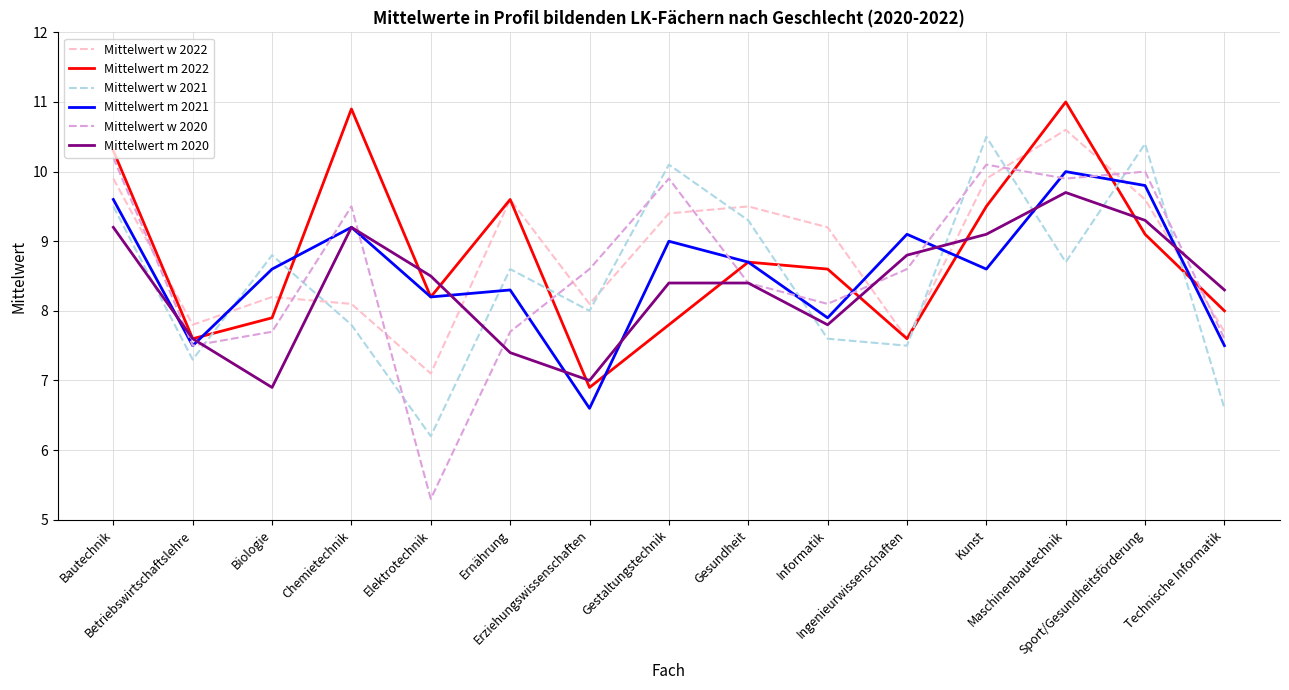

Reading right to left, what are all the values shown in this chart?

Mittelwert w 2022: 7.7	9.6	10.6	9.9	7.6	9.2	9.5	9.4	8.1	9.6	7.1	8.1	8.2	7.8	9.9
Mittelwert m 2022: 8.0	9.1	11.0	9.5	7.6	8.6	8.7	7.8	6.9	9.6	8.2	10.9	7.9	7.6	10.3
Mittelwert w 2021: 6.6	10.4	8.7	10.5	7.5	7.6	9.3	10.1	8.0	8.6	6.2	7.8	8.8	7.3	9.5
Mittelwert m 2021: 7.5	9.8	10.0	8.6	9.1	7.9	8.7	9.0	6.6	8.3	8.2	9.2	8.6	7.5	9.6
Mittelwert w 2020: 7.6	10.0	9.9	10.1	8.6	8.1	8.4	9.9	8.6	7.7	5.3	9.5	7.7	7.5	10.2
Mittelwert m 2020: 8.3	9.3	9.7	9.1	8.8	7.8	8.4	8.4	7.0	7.4	8.5	9.2	6.9	7.6	9.2